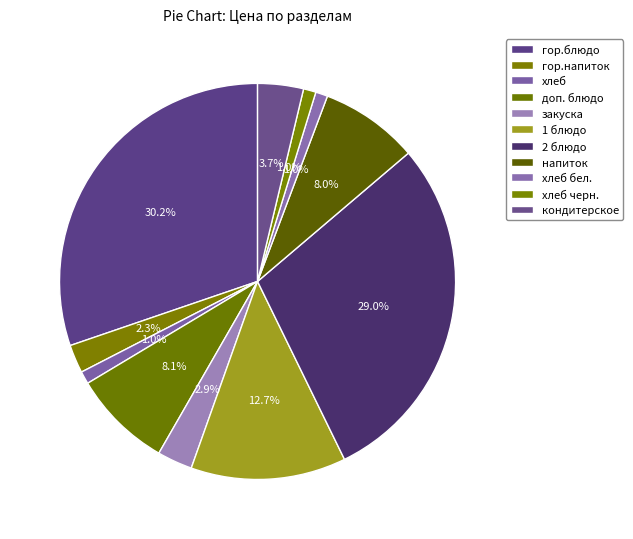

Approximately how many times larger is the value at закуска compared to напиток?

0.4